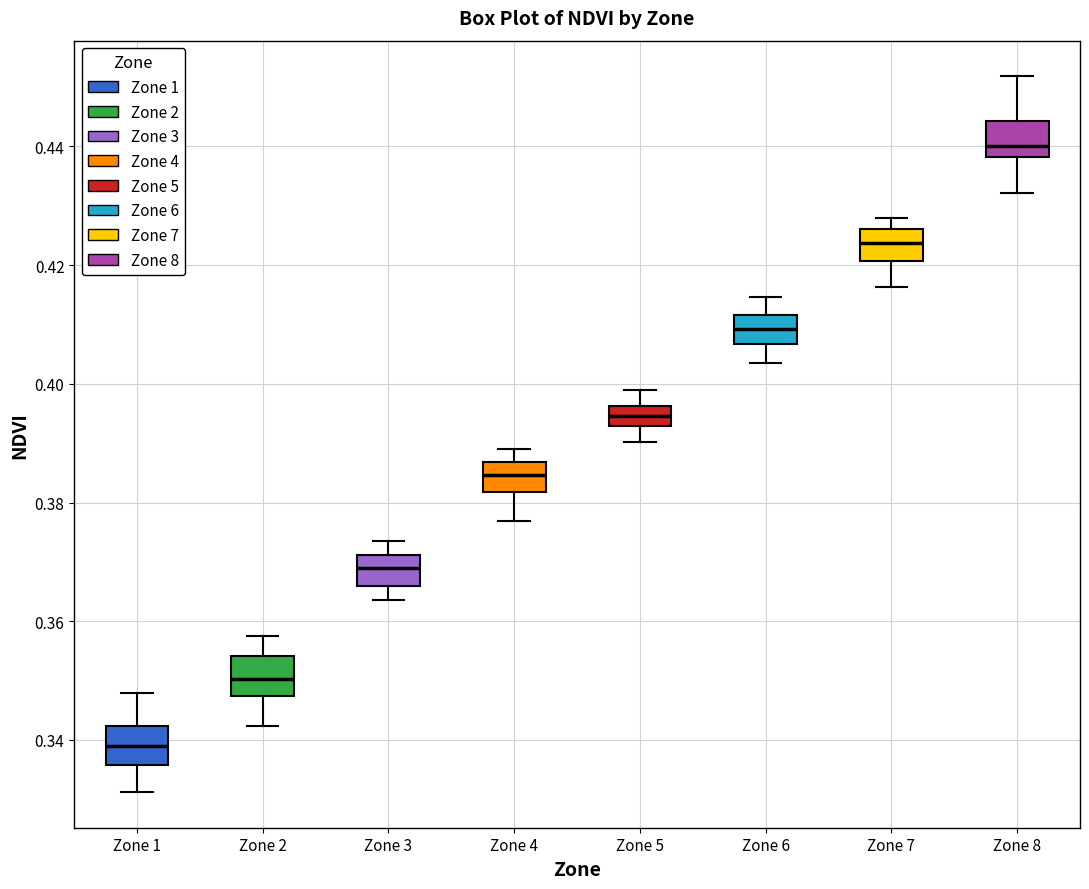

Reading left to right, transcribe this box plot: for each box, give where its median line is, the range the box spans, and where its two whiskers end, as read against the y-axis. The values are not printed on the chart, so give them approximately, as read against the axis.

Zone 1: median 0.338, box 0.336 to 0.342, whiskers 0.332 to 0.348
Zone 2: median 0.350, box 0.348 to 0.354, whiskers 0.342 to 0.358
Zone 3: median 0.368, box 0.366 to 0.372, whiskers 0.364 to 0.374
Zone 4: median 0.384, box 0.382 to 0.386, whiskers 0.376 to 0.390
Zone 5: median 0.394, box 0.392 to 0.396, whiskers 0.390 to 0.398
Zone 6: median 0.410, box 0.406 to 0.412, whiskers 0.404 to 0.414
Zone 7: median 0.424, box 0.420 to 0.426, whiskers 0.416 to 0.428
Zone 8: median 0.440, box 0.438 to 0.444, whiskers 0.432 to 0.452